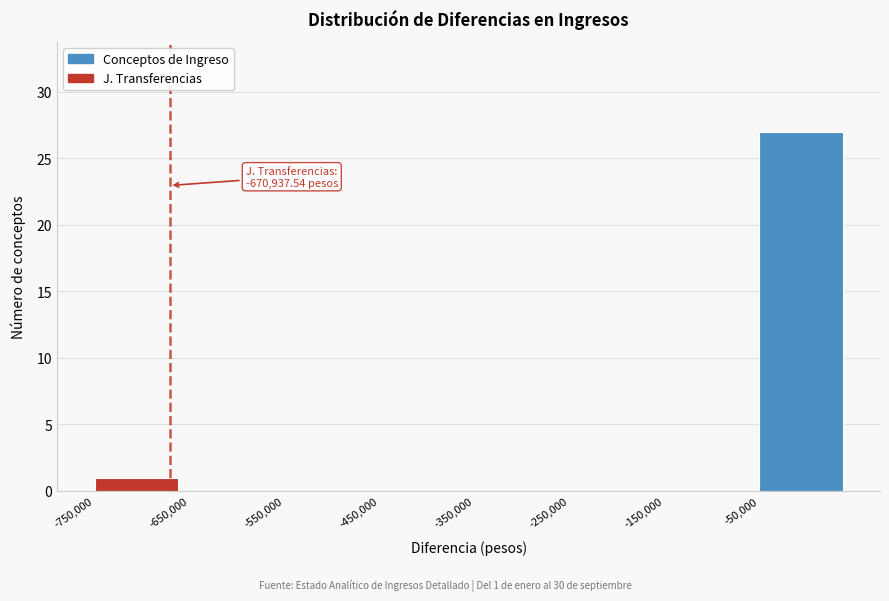

Over which range of the x-axis is the bar tallest?

-50000 to 50000